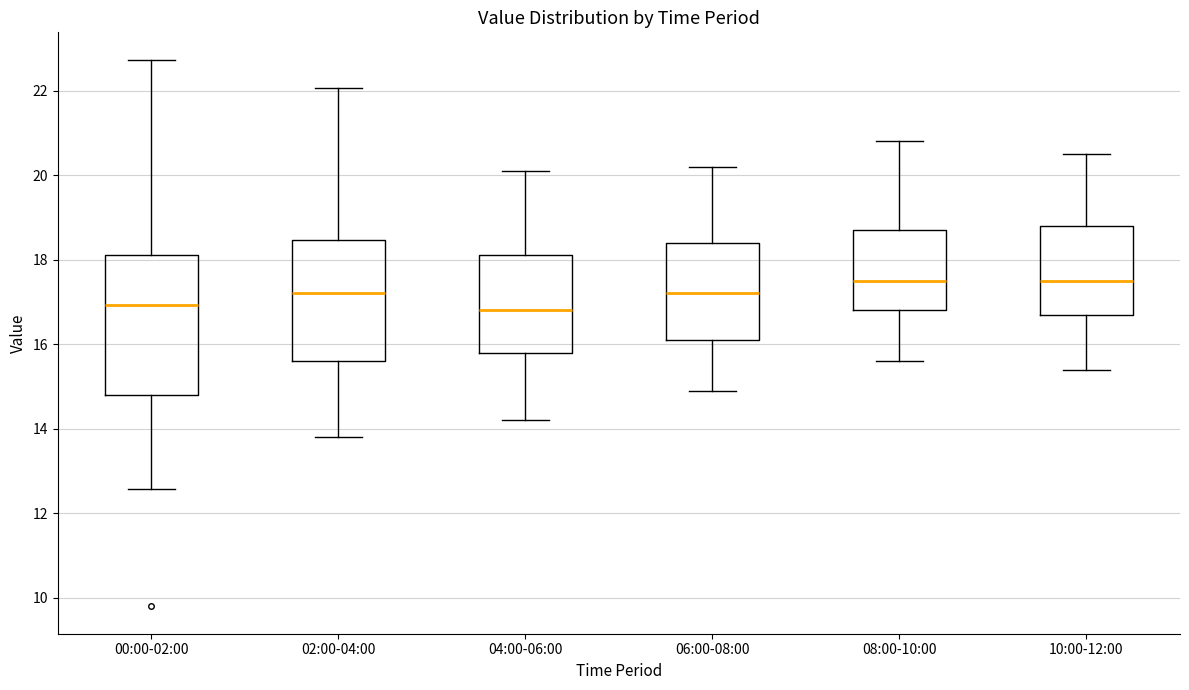

Where does the median line of the box for 02:00-04:00 sit on the y-axis? The values are not printed on the chart, so give them approximately, as read against the axis.

17.2